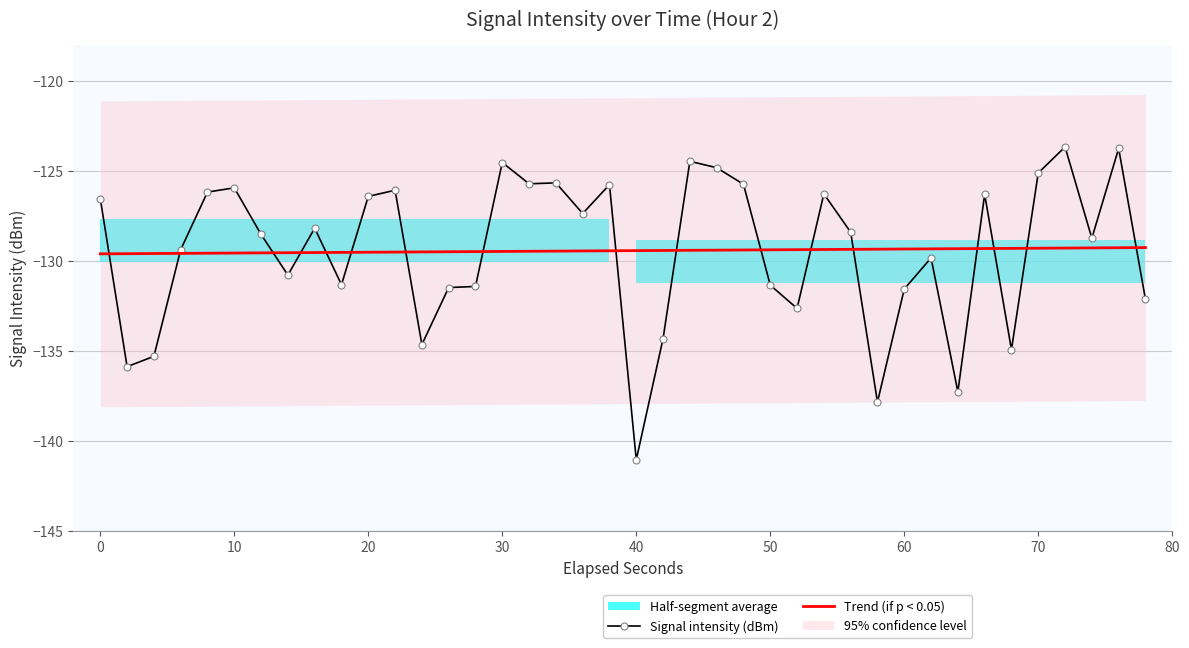

After their last crossing, which series has the higher values: Trend (if p < 0.05) or Signal intensity (dBm)?

Trend (if p < 0.05)